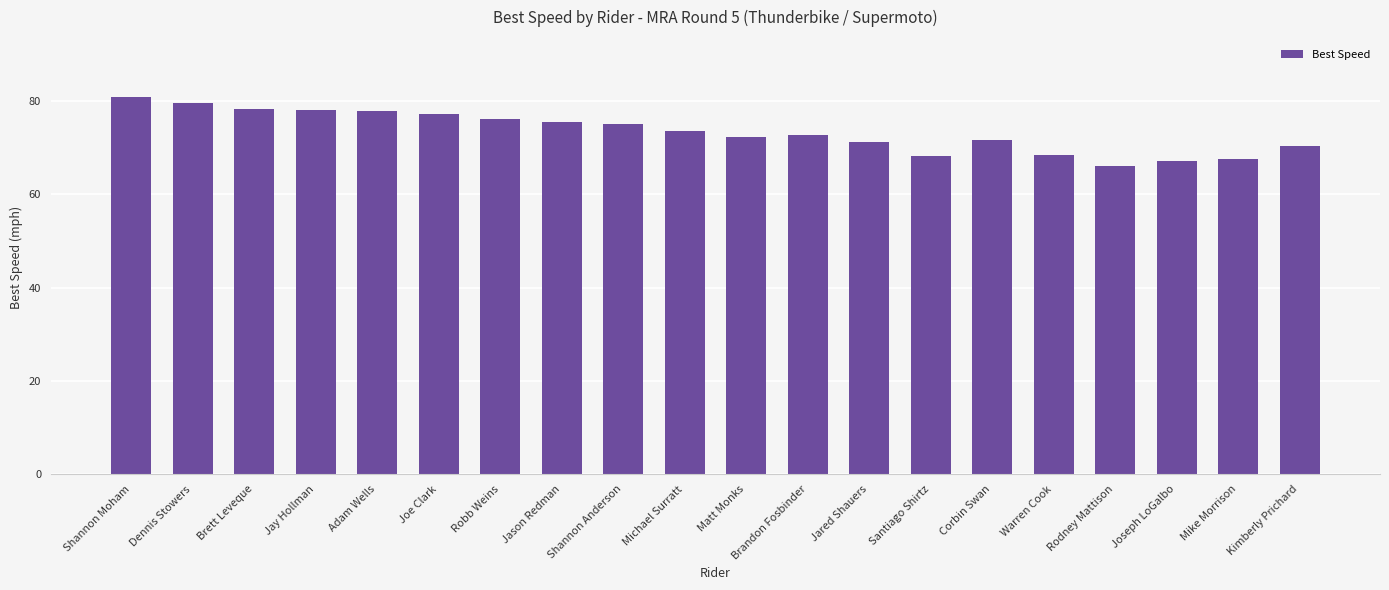

The chart shows a value of 102.3 at Mike Morrison. True or false?

False